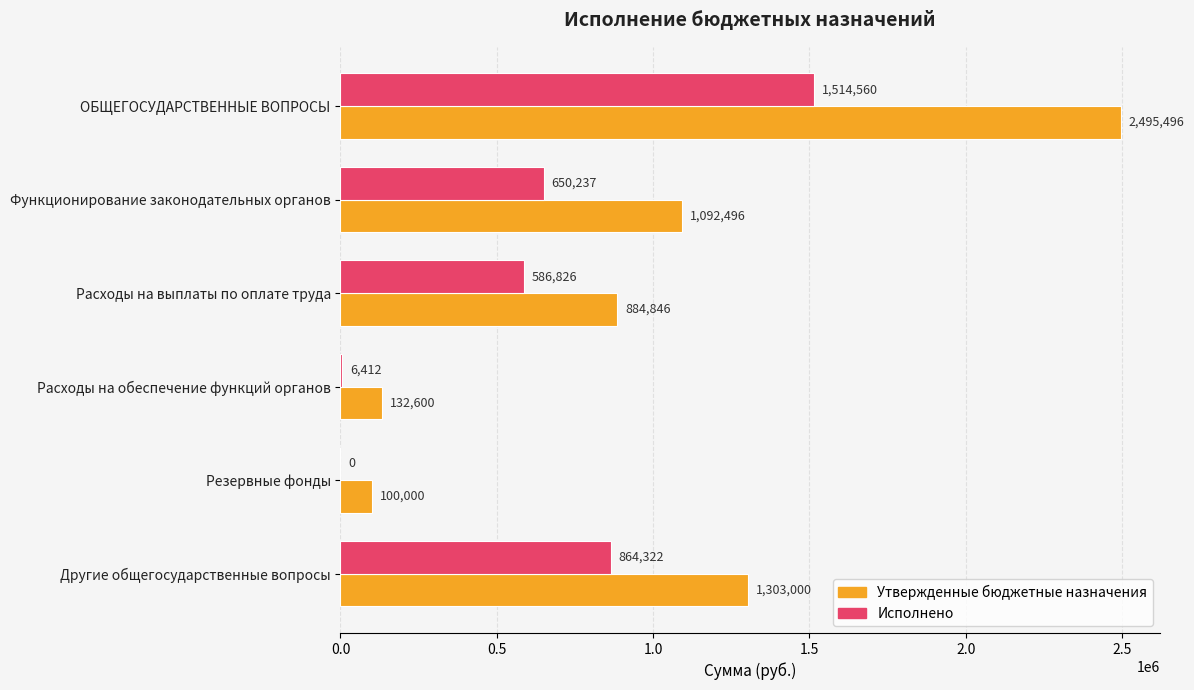

True or false: Утвержденные бюджетные назначения has a value of 572426.2 at Другие общегосударственные вопросы.

False